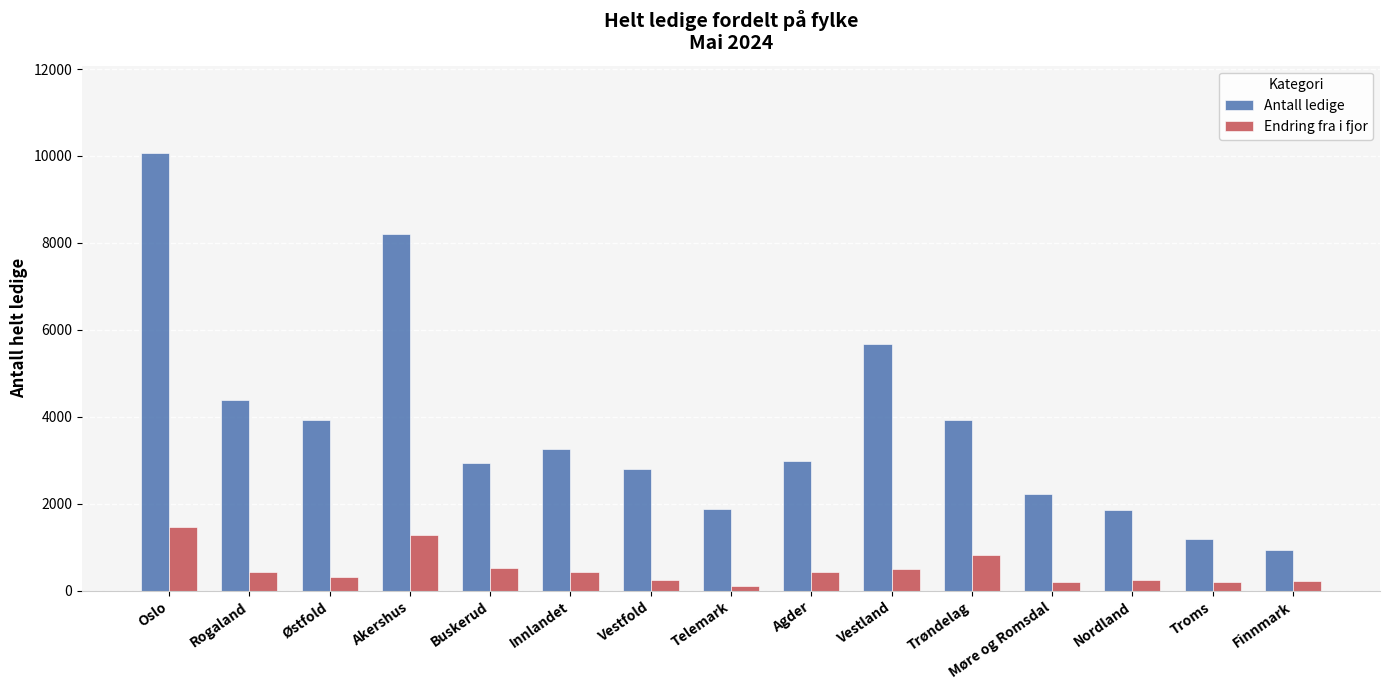

What is the label of the 7th bar from the right?

Agder